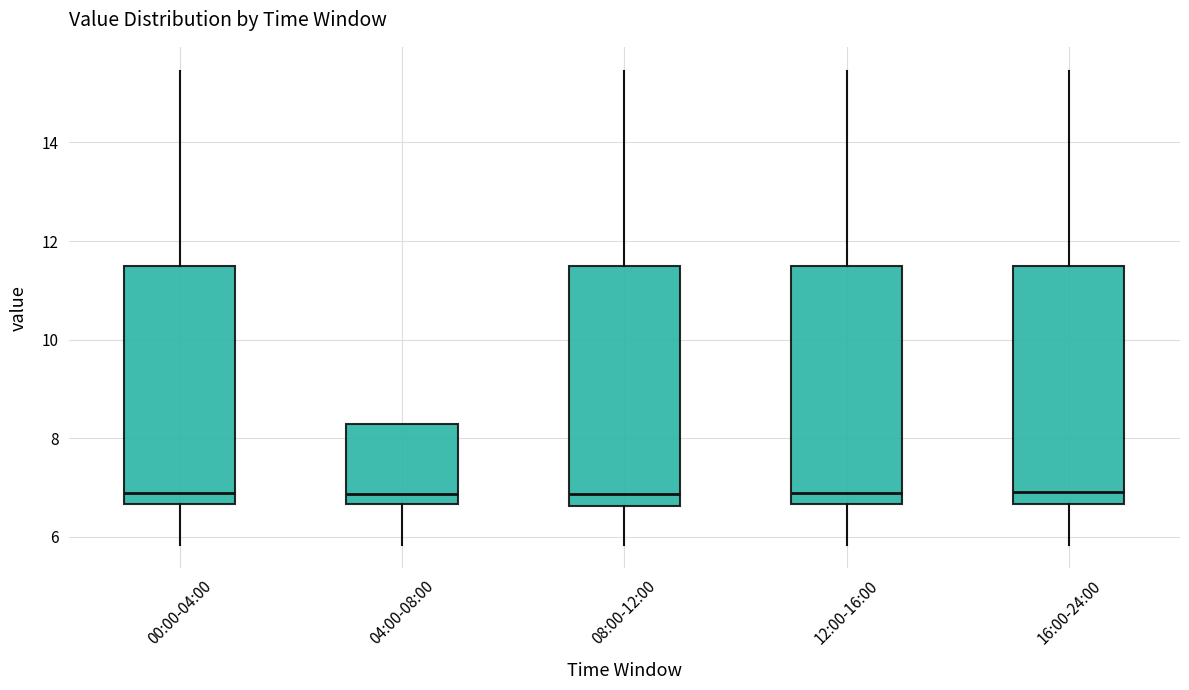

Reading left to right, read every box against the y-axis: the position of its median line, the range the box covers, and the ends of its whiskers. The values are not printed on the chart, so give them approximately, as read against the axis.

00:00-04:00: median 6.8, box 6.6 to 11.6, whiskers 5.8 to 15.4
04:00-08:00: median 6.8, box 6.6 to 8.2, whiskers 5.8 to 8.2
08:00-12:00: median 6.8, box 6.6 to 11.6, whiskers 5.8 to 15.4
12:00-16:00: median 6.8, box 6.6 to 11.6, whiskers 5.8 to 15.4
16:00-24:00: median 7.0, box 6.6 to 11.6, whiskers 5.8 to 15.4